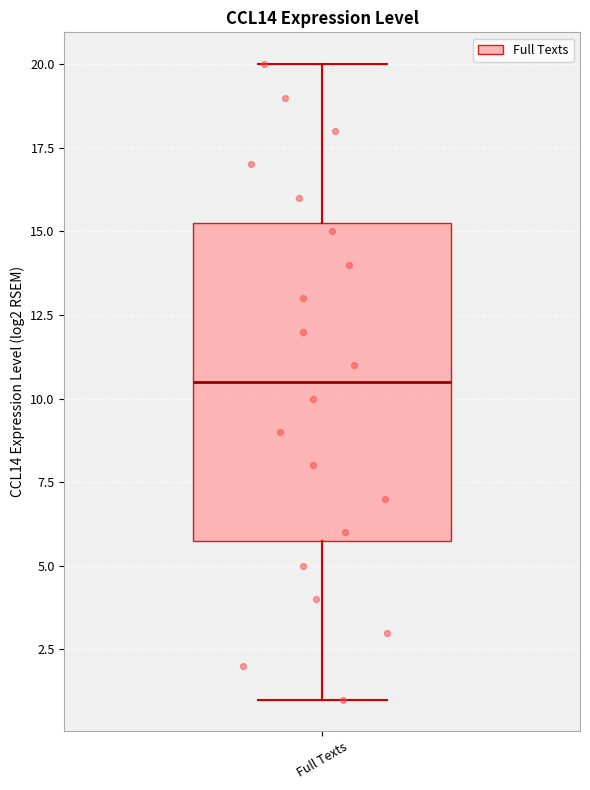

Where does the median line of the box for Full Texts sit on the y-axis? The values are not printed on the chart, so give them approximately, as read against the axis.

10.5